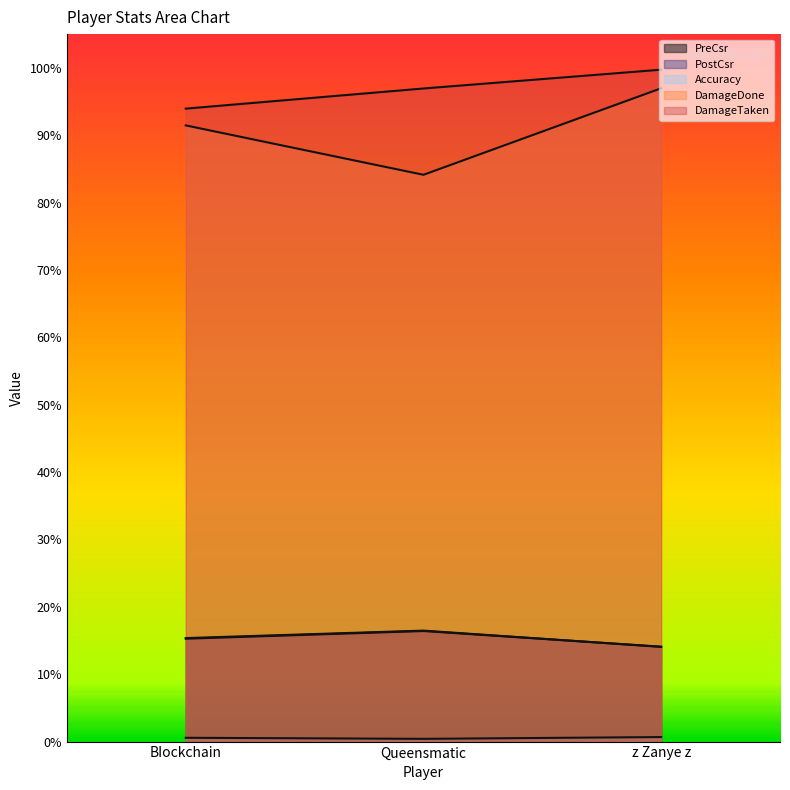

Which series changed the most between BIockchain and Queensmatic?

DamageDone